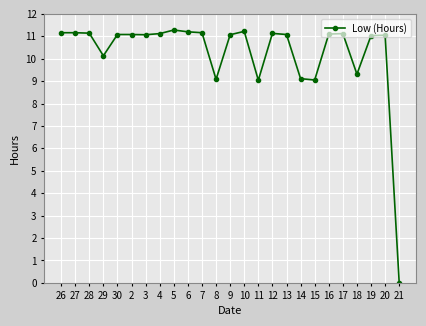

What is the label of the 23rd point from the right?

28